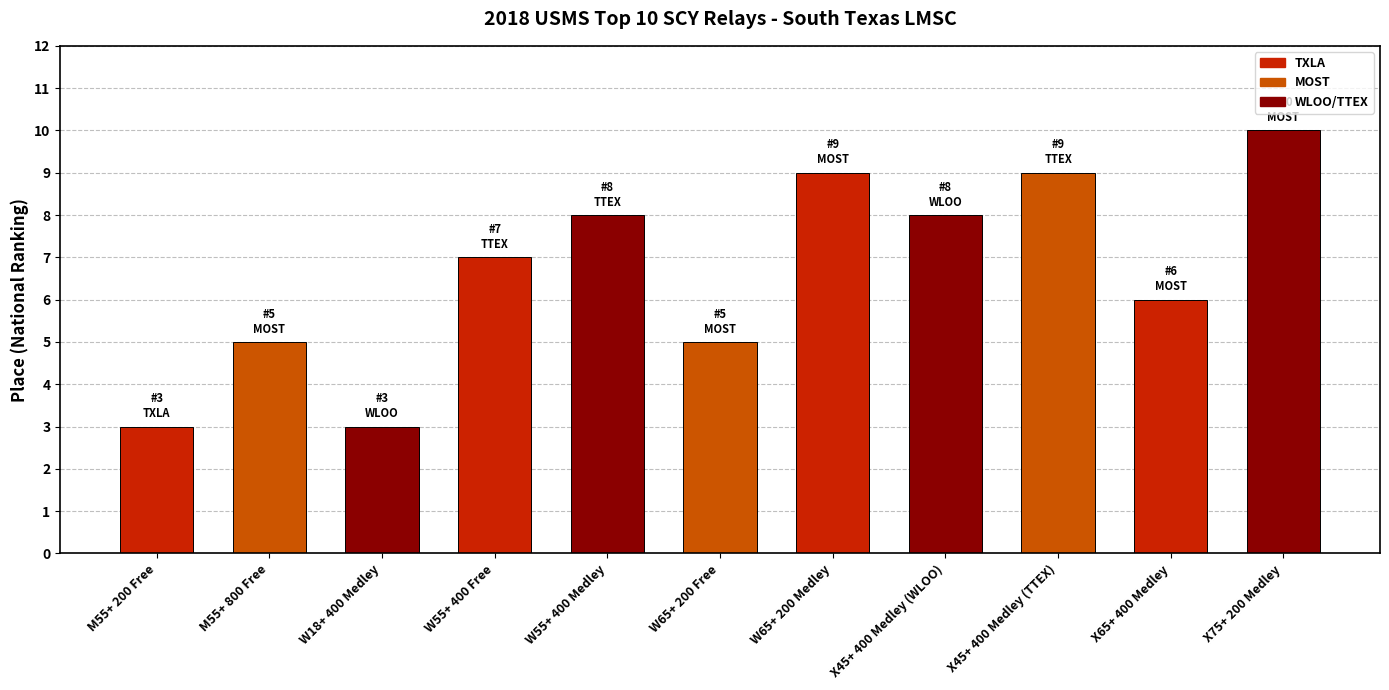

What is the label of the 7th bar from the left?

W65+ 200 Medley